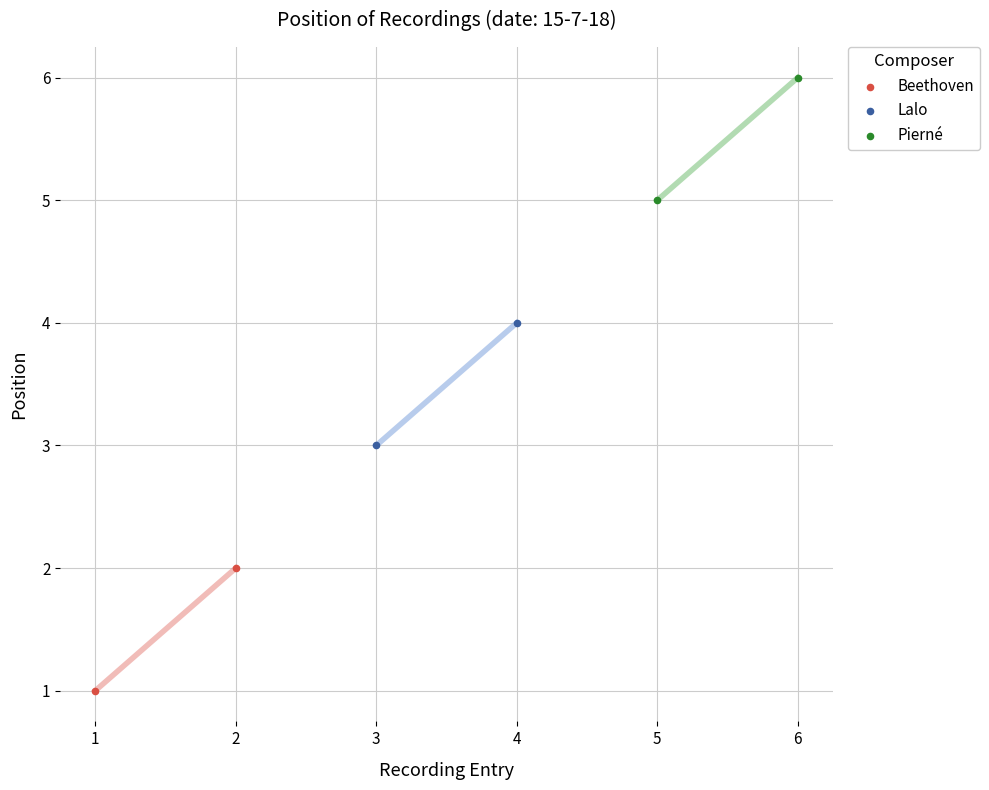

Which series contains the lowest Y value?

Beethoven